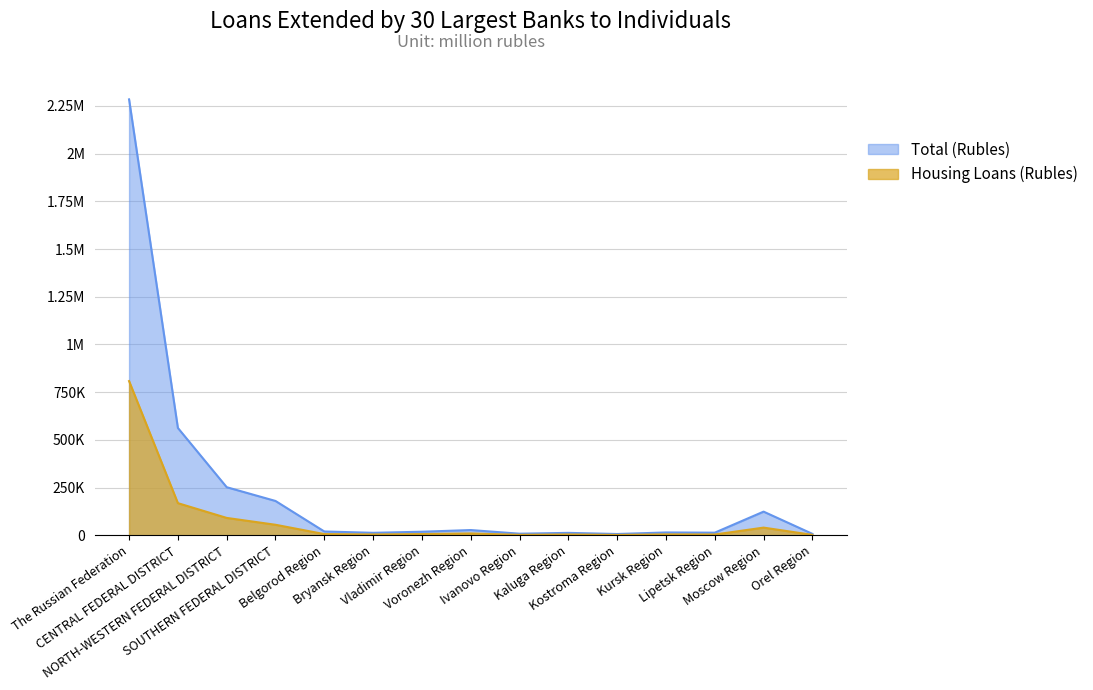

At Moscow Region, list the series in order from largest to smallest.

Total (Rubles), Housing Loans (Rubles)